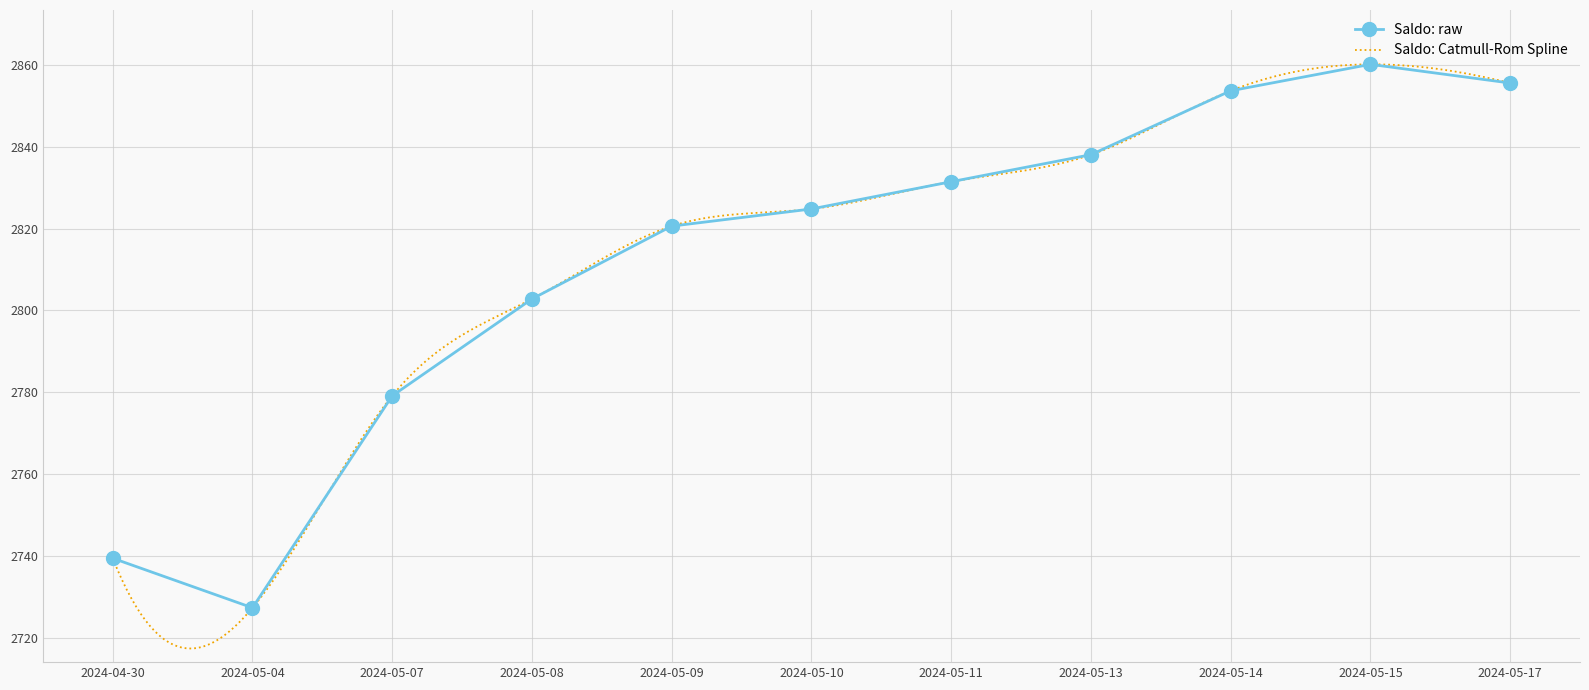

Read the value at 2024-05-09.

2820.6